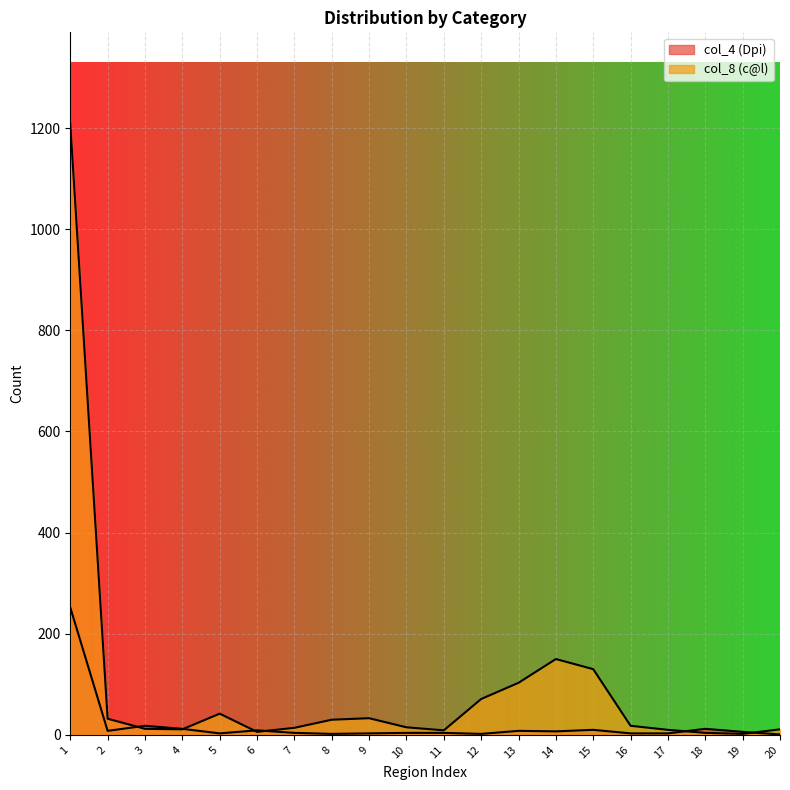

At how many categories does at least one series exceed 211?

1